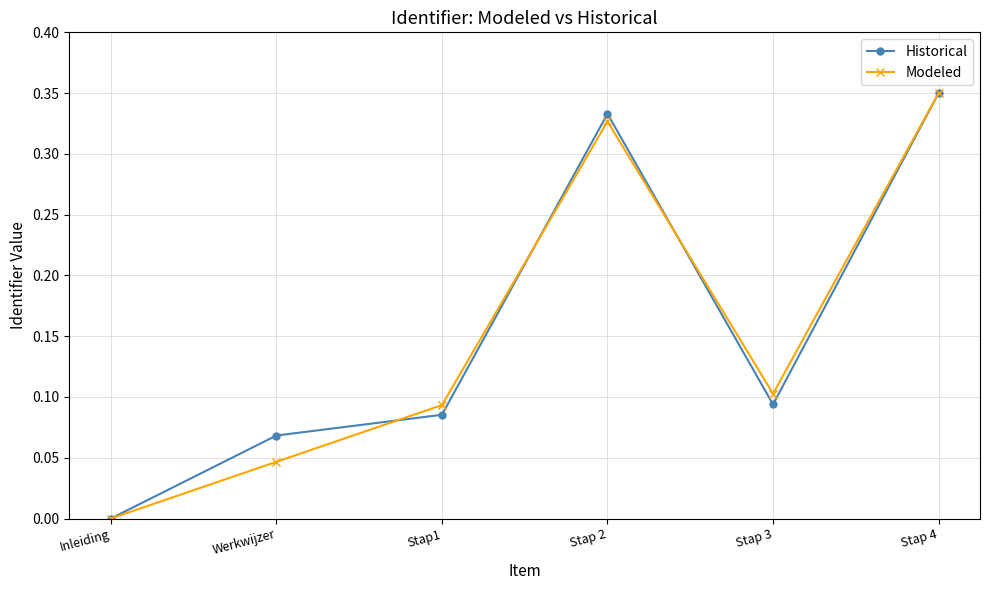

What is the total value across all series at Stap 4?

0.7